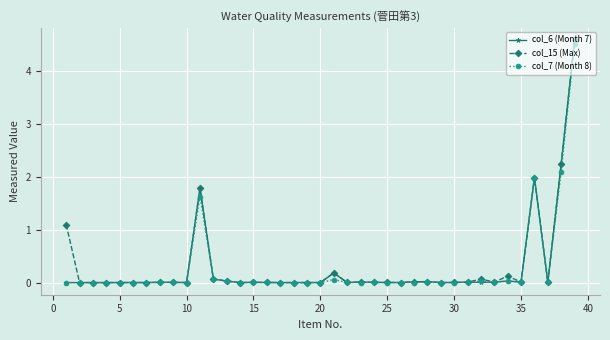

Count the number of data series in this chart.

3